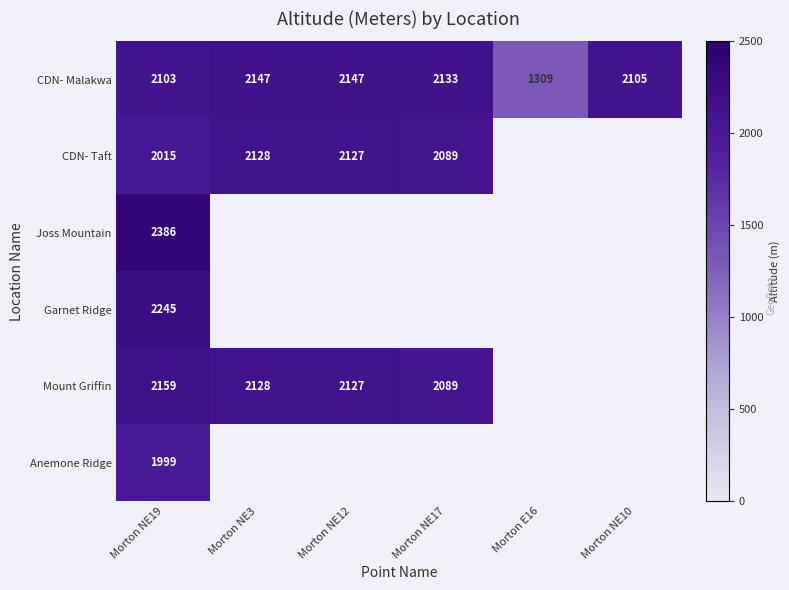

How many values in Garnet Ridge are above zero?

1